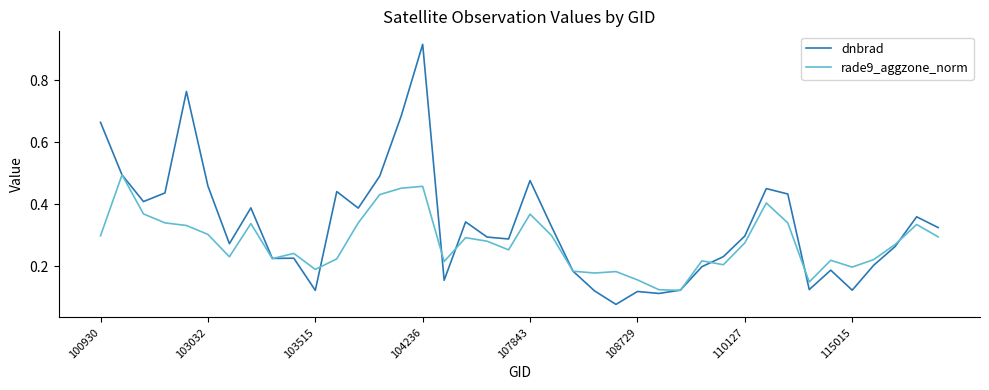

After their last crossing, which series has the higher values: dnbrad or rade9_aggzone_norm?

dnbrad